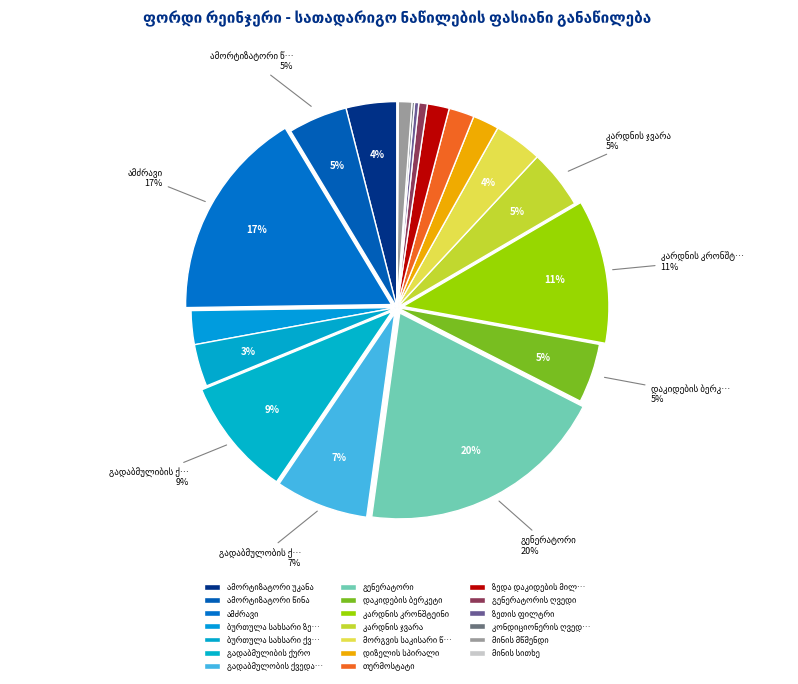

What is the smallest slice in the pie chart?

მინის სითხე